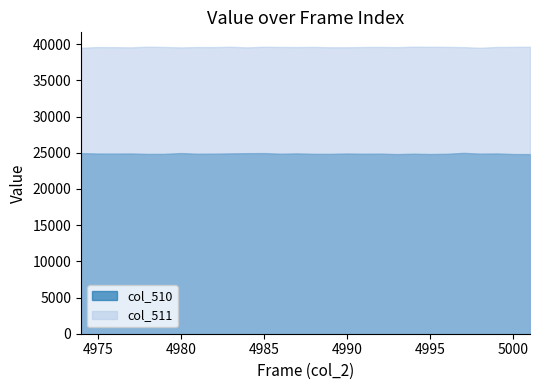

The chart shows a value of 24914 at 4987. True or false?

True